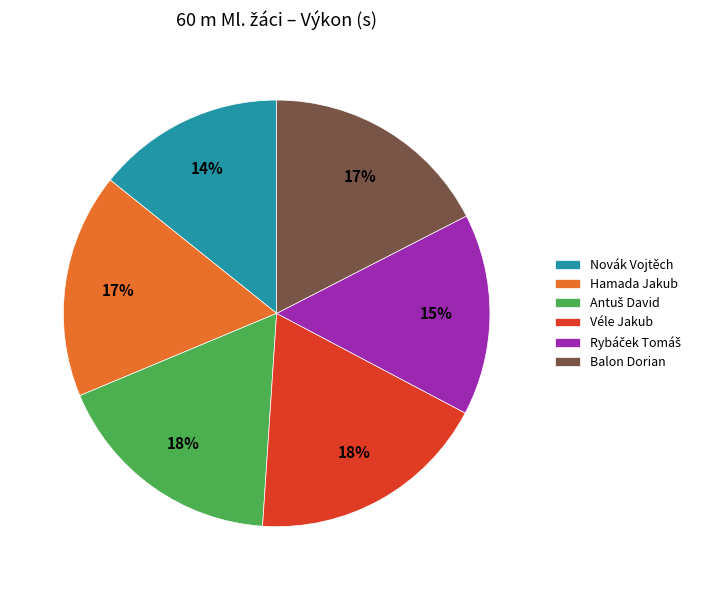

True or false: Véle Jakub accounts for 18% of the total.

True